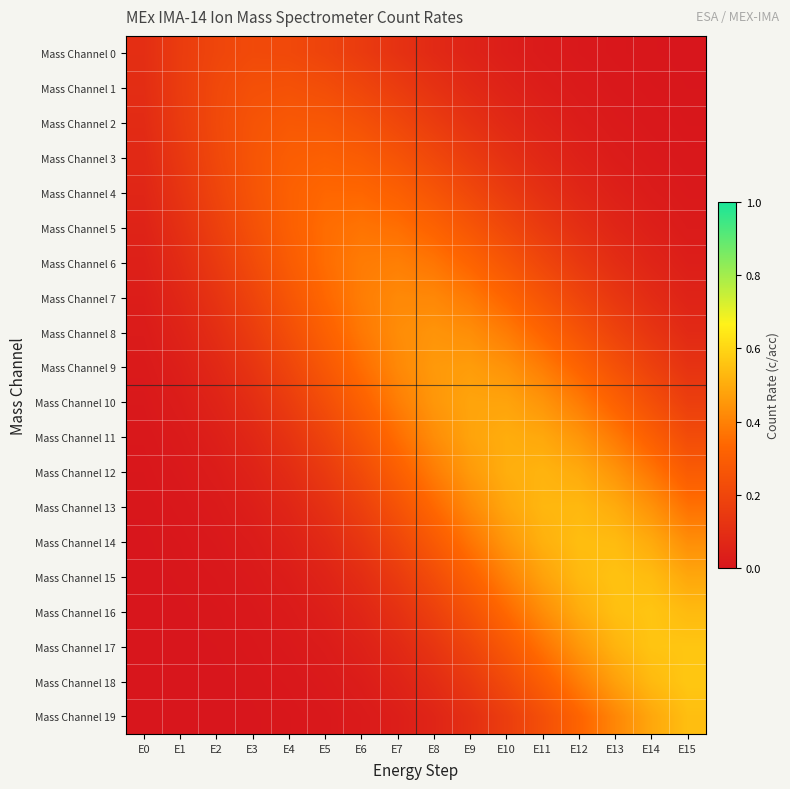

Reading left to right, extract all data points from this chart.

Mass Channel 0: E0=0.1	E1=0.2	E2=0.2	E3=0.2	E4=0.2	E5=0.2	E6=0.2	E7=0.1	E8=0.1	E9=0.1	E10=0.0	E11=0.0	E12=0.0	E13=0.0	E14=0.0	E15=0.0
Mass Channel 1: E0=0.1	E1=0.2	E2=0.2	E3=0.2	E4=0.2	E5=0.2	E6=0.2	E7=0.2	E8=0.1	E9=0.1	E10=0.1	E11=0.0	E12=0.0	E13=0.0	E14=0.0	E15=0.0
Mass Channel 2: E0=0.1	E1=0.2	E2=0.2	E3=0.3	E4=0.3	E5=0.3	E6=0.2	E7=0.2	E8=0.2	E9=0.1	E10=0.1	E11=0.0	E12=0.0	E13=0.0	E14=0.0	E15=0.0
Mass Channel 3: E0=0.1	E1=0.1	E2=0.2	E3=0.3	E4=0.3	E5=0.3	E6=0.3	E7=0.3	E8=0.2	E9=0.2	E10=0.1	E11=0.1	E12=0.0	E13=0.0	E14=0.0	E15=0.0
Mass Channel 4: E0=0.1	E1=0.1	E2=0.2	E3=0.3	E4=0.3	E5=0.3	E6=0.3	E7=0.3	E8=0.3	E9=0.2	E10=0.2	E11=0.1	E12=0.1	E13=0.0	E14=0.0	E15=0.0
Mass Channel 5: E0=0.1	E1=0.1	E2=0.2	E3=0.2	E4=0.3	E5=0.3	E6=0.4	E7=0.4	E8=0.3	E9=0.3	E10=0.2	E11=0.1	E12=0.1	E13=0.1	E14=0.0	E15=0.0
Mass Channel 6: E0=0.0	E1=0.1	E2=0.1	E3=0.2	E4=0.3	E5=0.4	E6=0.4	E7=0.4	E8=0.4	E9=0.3	E10=0.3	E11=0.2	E12=0.1	E13=0.1	E14=0.1	E15=0.0
Mass Channel 7: E0=0.0	E1=0.1	E2=0.1	E3=0.2	E4=0.3	E5=0.3	E6=0.4	E7=0.4	E8=0.4	E9=0.4	E10=0.3	E11=0.3	E12=0.2	E13=0.1	E14=0.1	E15=0.1
Mass Channel 8: E0=0.0	E1=0.1	E2=0.1	E3=0.2	E4=0.2	E5=0.3	E6=0.4	E7=0.4	E8=0.4	E9=0.4	E10=0.4	E11=0.3	E12=0.3	E13=0.2	E14=0.1	E15=0.1
Mass Channel 9: E0=0.0	E1=0.0	E2=0.1	E3=0.1	E4=0.2	E5=0.3	E6=0.4	E7=0.4	E8=0.5	E9=0.5	E10=0.4	E11=0.4	E12=0.3	E13=0.2	E14=0.2	E15=0.1
Mass Channel 10: E0=0.0	E1=0.0	E2=0.1	E3=0.1	E4=0.2	E5=0.2	E6=0.3	E7=0.4	E8=0.4	E9=0.5	E10=0.5	E11=0.4	E12=0.4	E13=0.3	E14=0.2	E15=0.2
Mass Channel 11: E0=0.0	E1=0.0	E2=0.0	E3=0.1	E4=0.1	E5=0.2	E6=0.3	E7=0.4	E8=0.4	E9=0.5	E10=0.5	E11=0.5	E12=0.4	E13=0.4	E14=0.3	E15=0.2
Mass Channel 12: E0=0.0	E1=0.0	E2=0.0	E3=0.1	E4=0.1	E5=0.1	E6=0.2	E7=0.3	E8=0.4	E9=0.5	E10=0.5	E11=0.5	E12=0.5	E13=0.4	E14=0.4	E15=0.3
Mass Channel 13: E0=0.0	E1=0.0	E2=0.0	E3=0.0	E4=0.1	E5=0.1	E6=0.2	E7=0.3	E8=0.3	E9=0.4	E10=0.5	E11=0.5	E12=0.5	E13=0.5	E14=0.4	E15=0.4
Mass Channel 14: E0=0.0	E1=0.0	E2=0.0	E3=0.0	E4=0.0	E5=0.1	E6=0.1	E7=0.2	E8=0.3	E9=0.4	E10=0.5	E11=0.5	E12=0.5	E13=0.5	E14=0.5	E15=0.4
Mass Channel 15: E0=0.0	E1=0.0	E2=0.0	E3=0.0	E4=0.0	E5=0.1	E6=0.1	E7=0.2	E8=0.2	E9=0.3	E10=0.4	E11=0.5	E12=0.5	E13=0.6	E14=0.5	E15=0.5
Mass Channel 16: E0=0.0	E1=0.0	E2=0.0	E3=0.0	E4=0.0	E5=0.0	E6=0.1	E7=0.1	E8=0.2	E9=0.3	E10=0.3	E11=0.4	E12=0.5	E13=0.5	E14=0.6	E15=0.5
Mass Channel 17: E0=0.0	E1=0.0	E2=0.0	E3=0.0	E4=0.0	E5=0.0	E6=0.0	E7=0.1	E8=0.1	E9=0.2	E10=0.3	E11=0.4	E12=0.5	E13=0.5	E14=0.6	E15=0.6
Mass Channel 18: E0=0.0	E1=0.0	E2=0.0	E3=0.0	E4=0.0	E5=0.0	E6=0.0	E7=0.1	E8=0.1	E9=0.1	E10=0.2	E11=0.3	E12=0.4	E13=0.5	E14=0.5	E15=0.6
Mass Channel 19: E0=0.0	E1=0.0	E2=0.0	E3=0.0	E4=0.0	E5=0.0	E6=0.0	E7=0.0	E8=0.1	E9=0.1	E10=0.2	E11=0.2	E12=0.3	E13=0.4	E14=0.5	E15=0.5